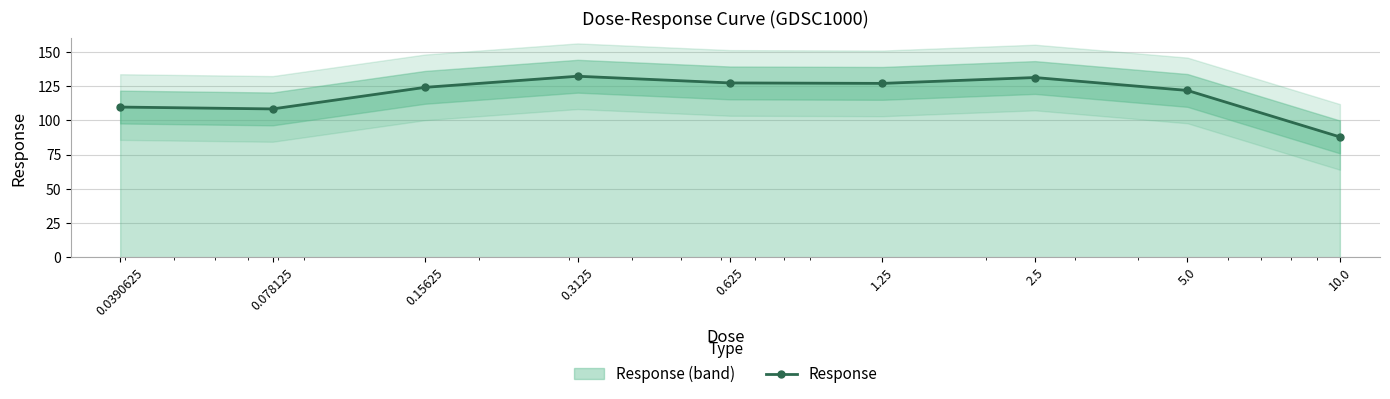

How many data points does each series have?

9